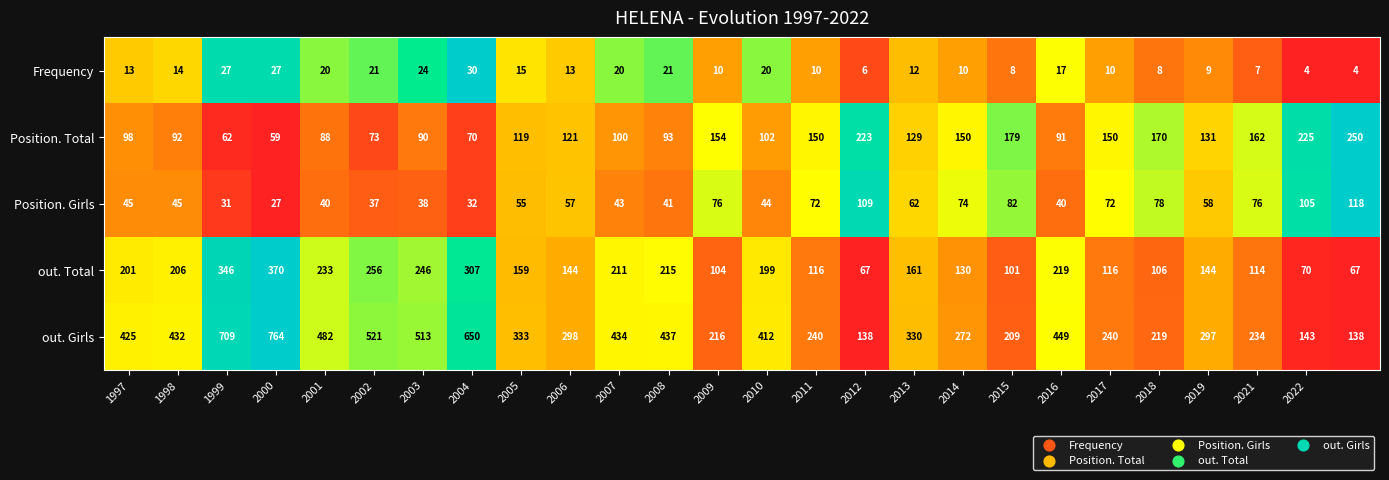

Rank the series by their maximum value, from highest to lowest.

out. Girls, out. Total, Position. Total, Position. Girls, Frequency